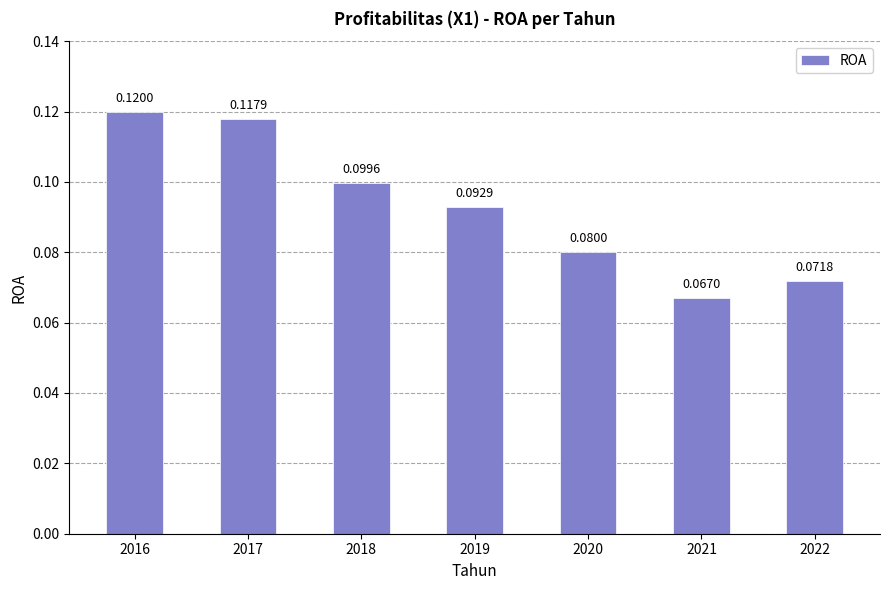

Between 2019 and 2017, which is larger?

2017